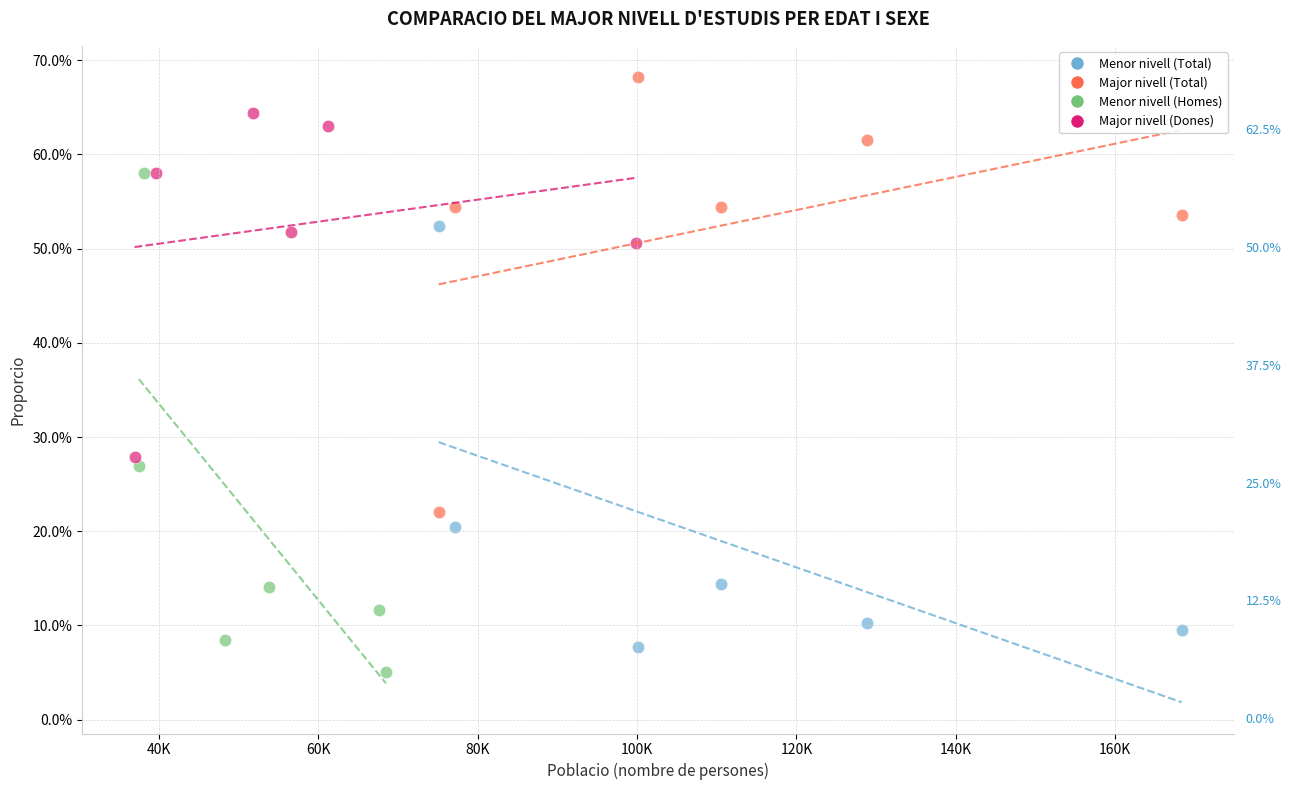

Which series reaches the maximum Y coordinate?

Major nivell (Total)